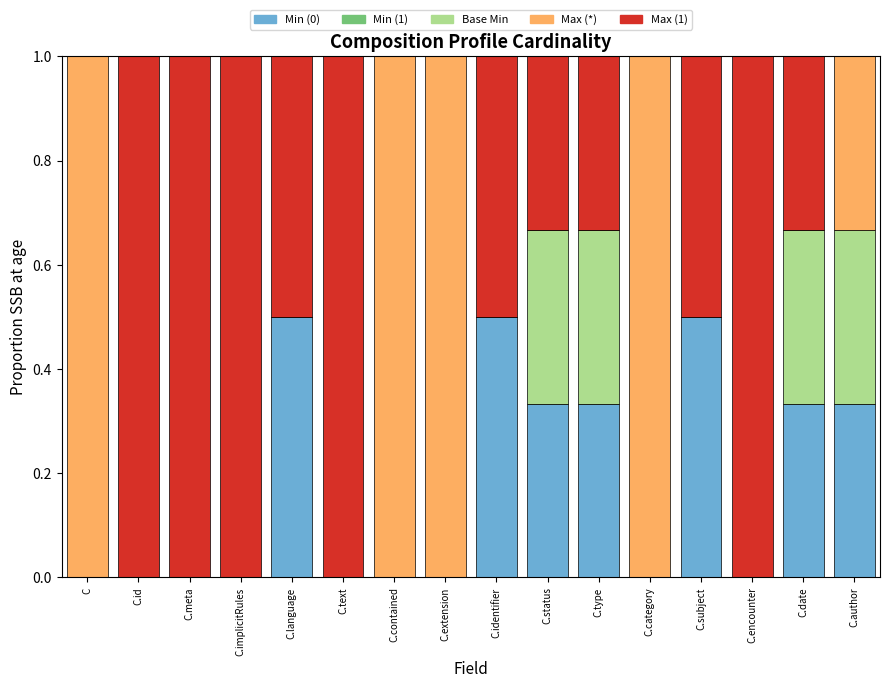

The value of Min (0) at C.identifier is 0.5. True or false?

True